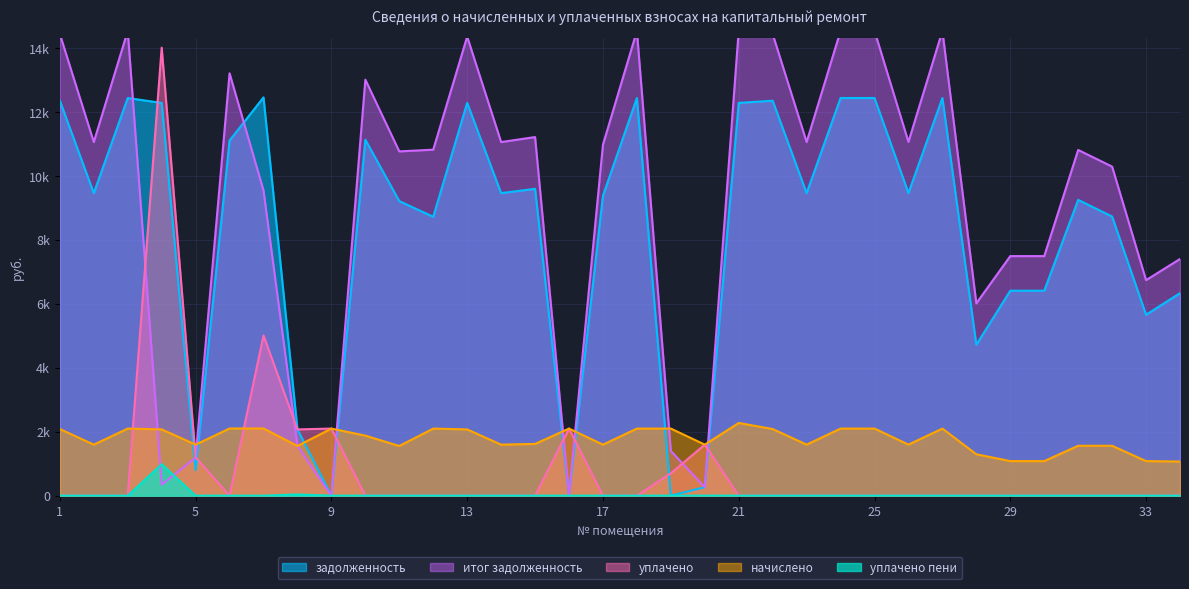

Where is итог задолженность nearest to the value 7281?

34